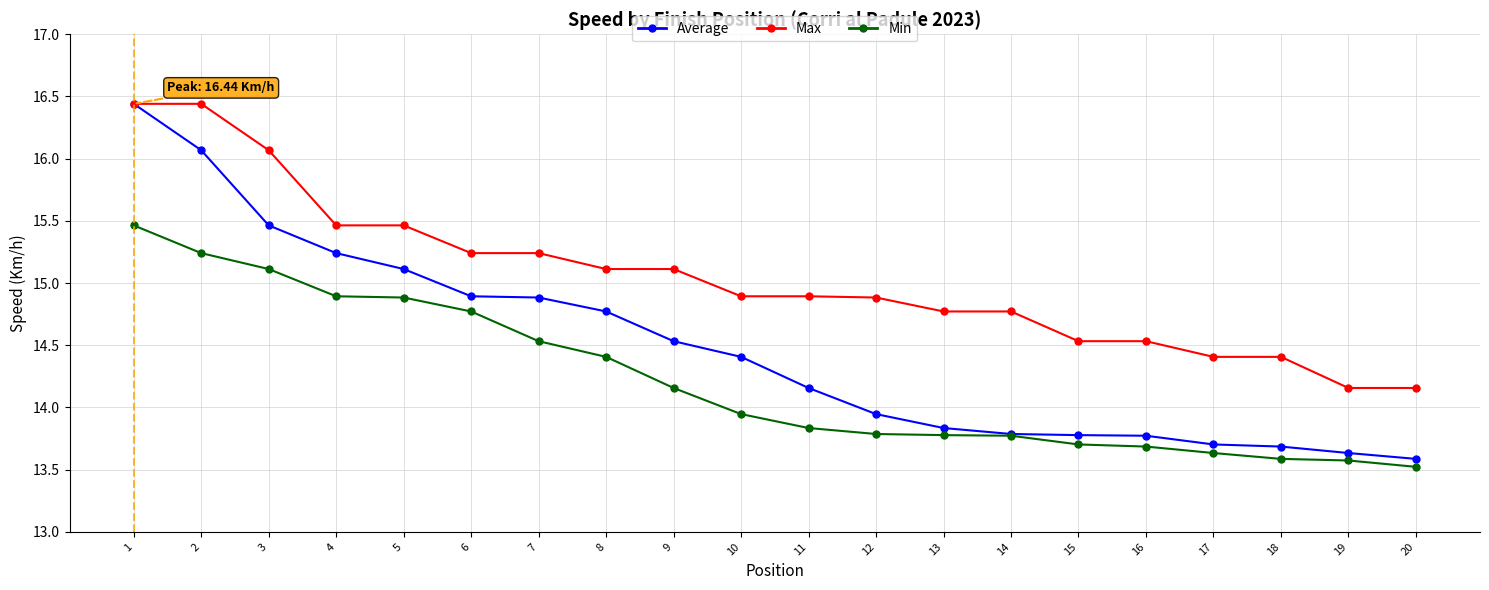

Which series has the largest total across all categories?

Max